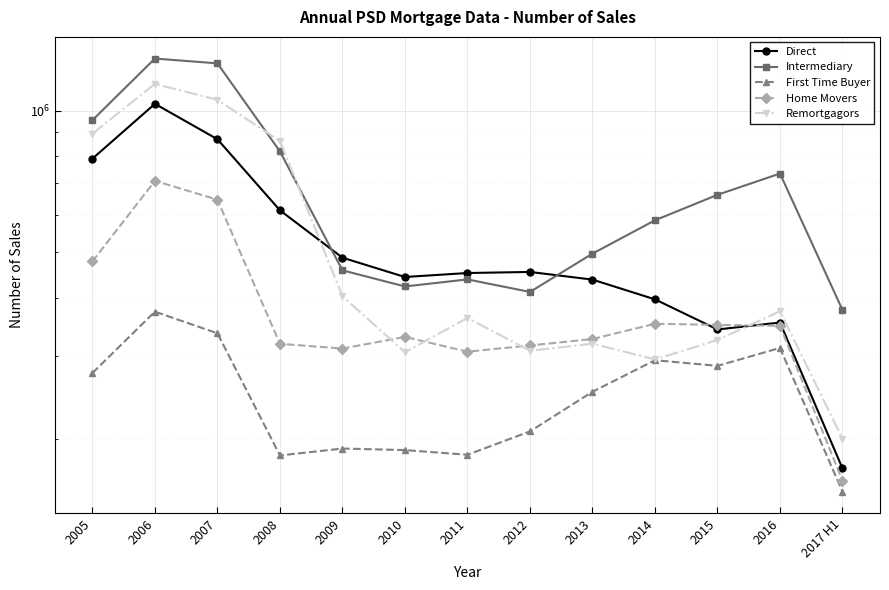

What are all the series names shown in the legend?

Direct, Intermediary, First Time Buyer, Home Movers, Remortgagors